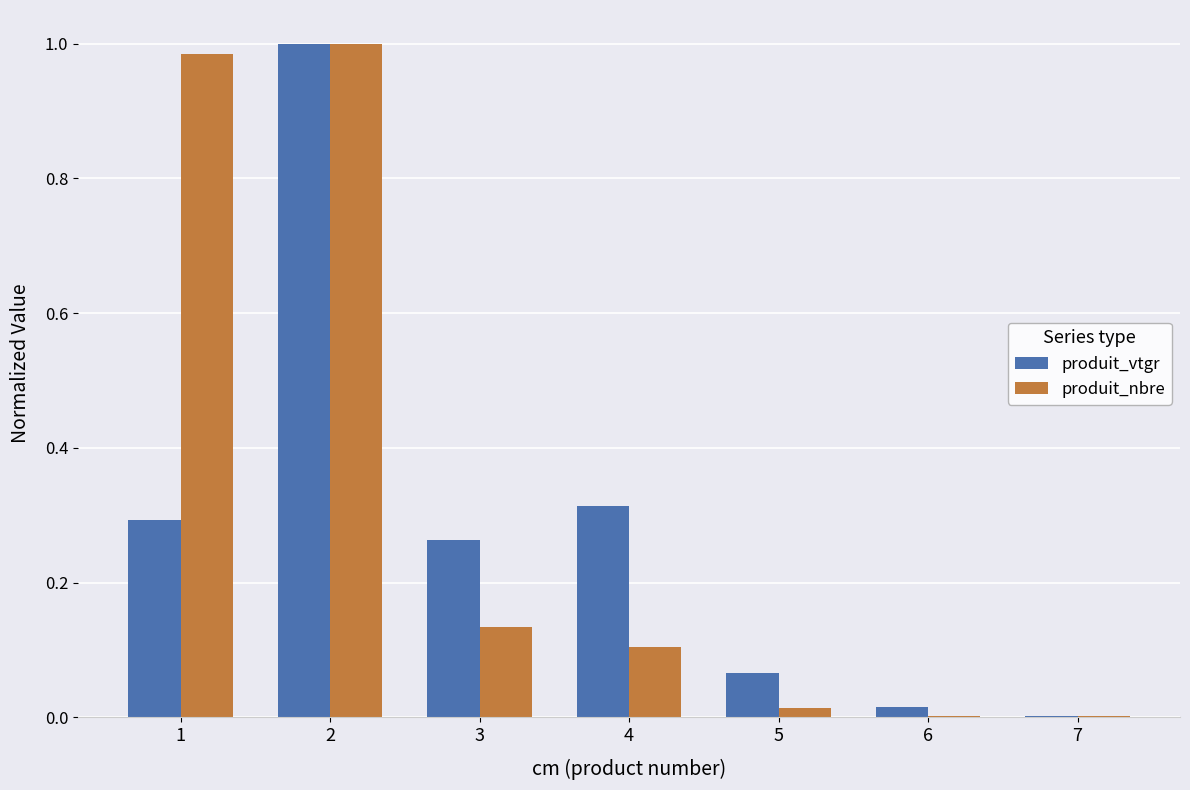

Which series has the largest total across all categories?

produit_nbre